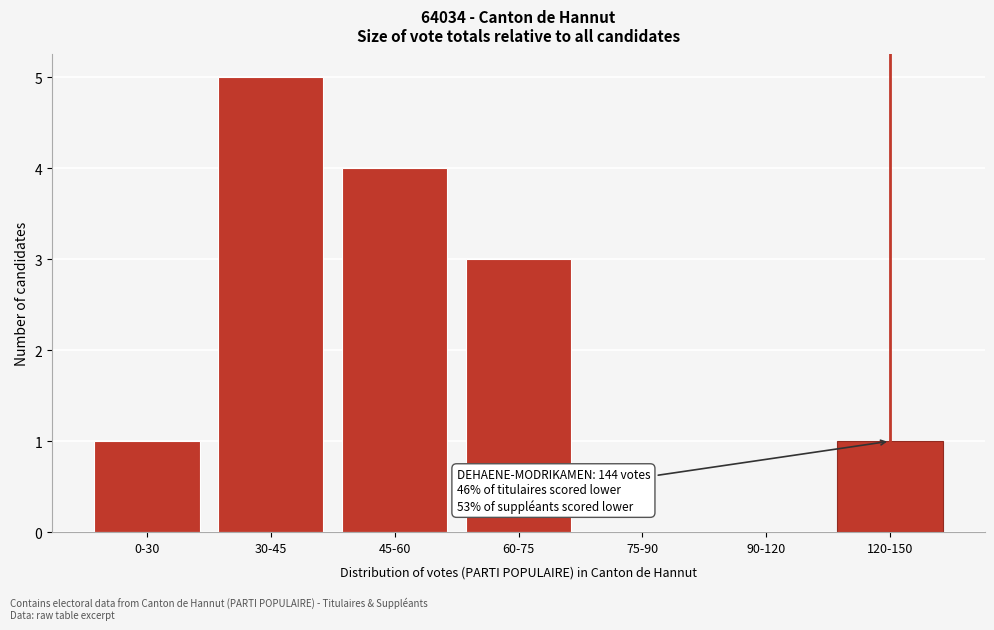

Reading left to right, what are all the values shown in this chart?

0-30=1	30-45=5	45-60=4	60-75=3	75-90=0	90-120=0	120-150=1